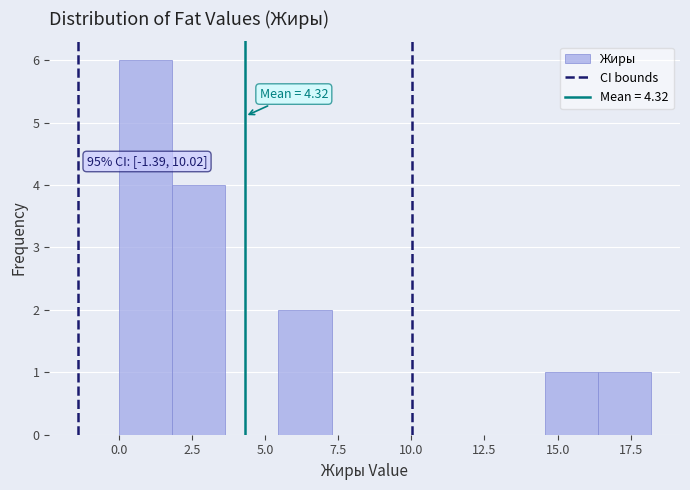

Read against the x-axis, roughly where is the centre of the tallest bar?

1.0